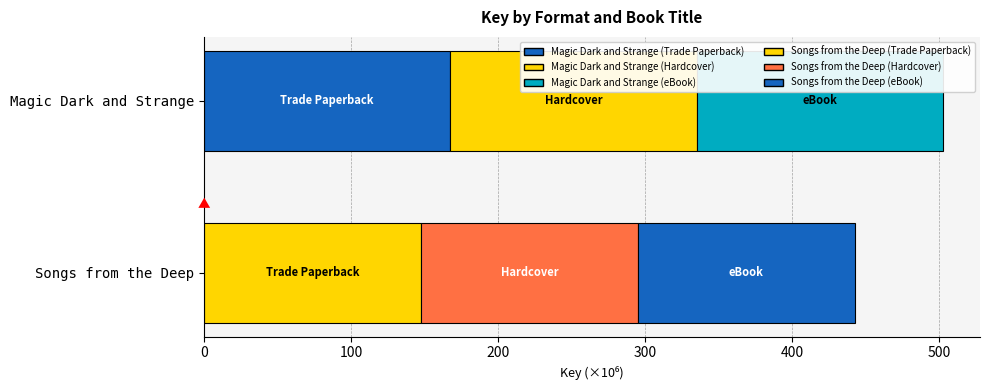

What is the greatest value displayed?

167602763